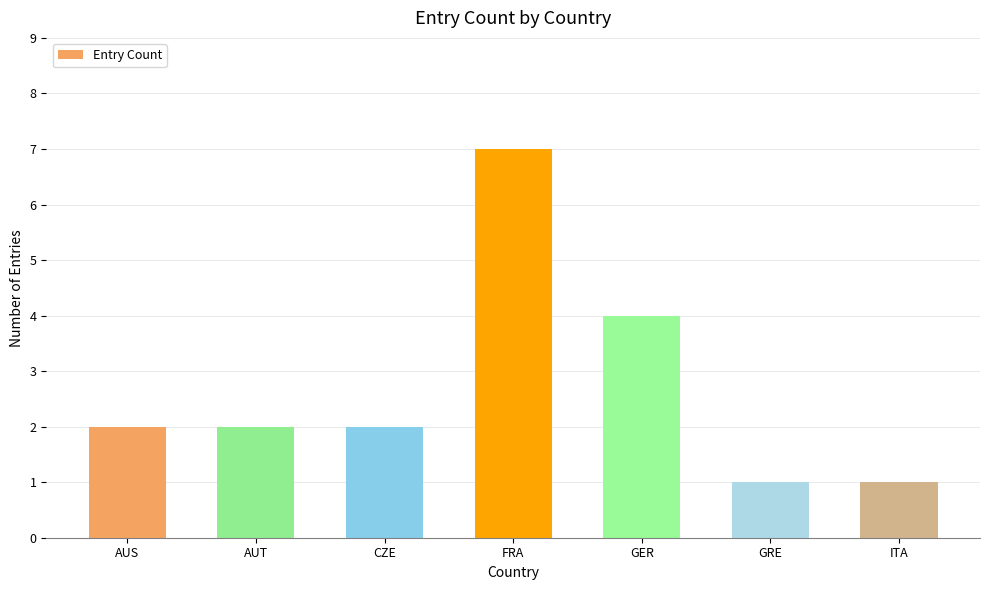

What is the sum of the values at AUS and GER?

6